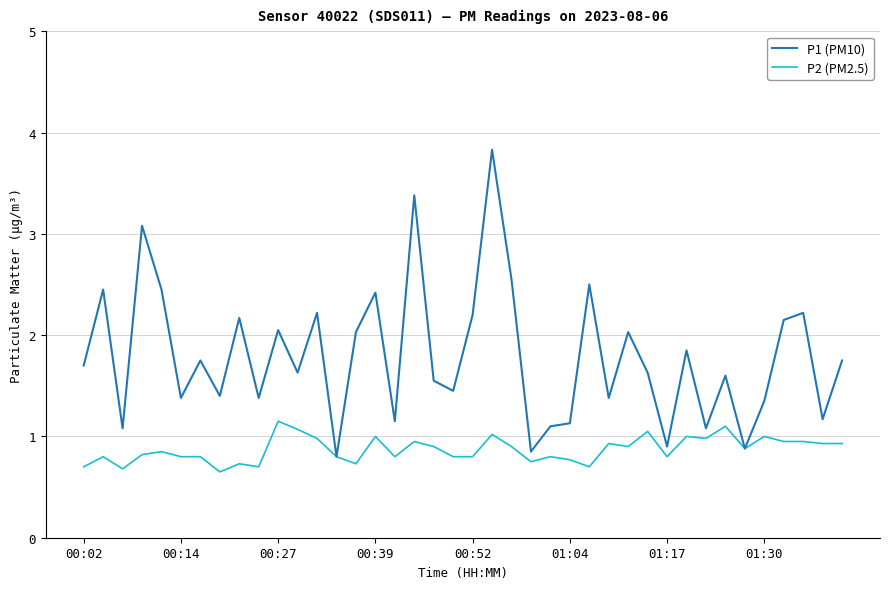

What is the greatest value displayed?

3.8